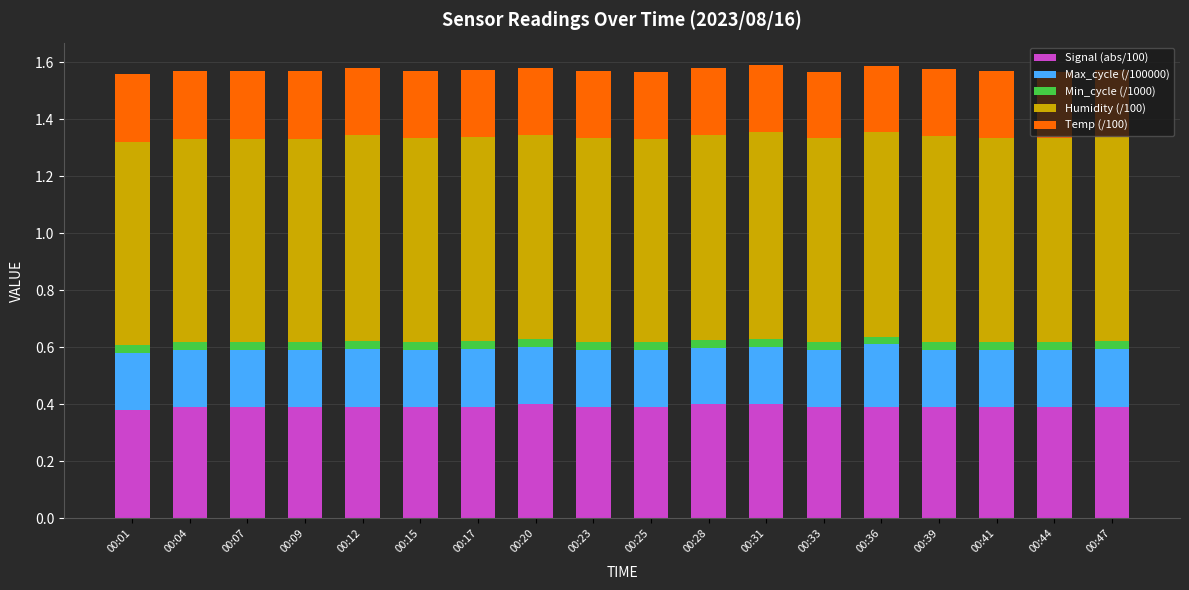

The value of Signal (abs/100) at 00:41 is 0.4. True or false?

True